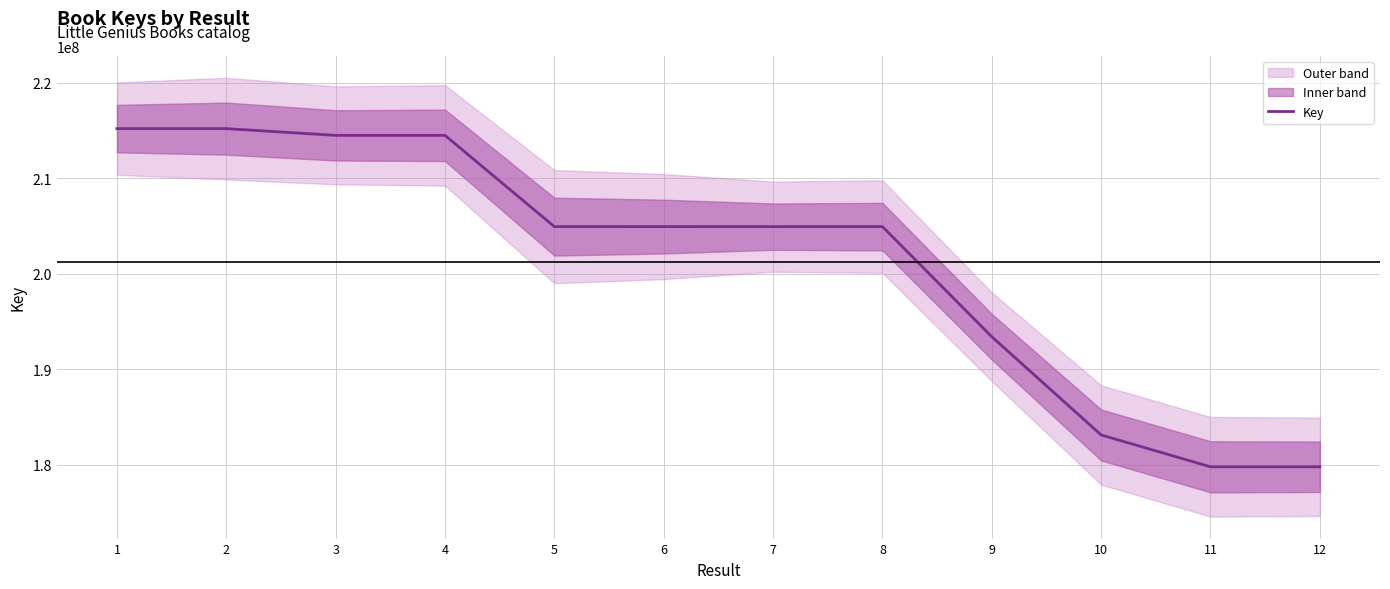

Reading right to left, what are all the values shown in this chart?

12=179784191	11=179784284	10=183118463	9=193400806	8=204930622	7=204927776	6=204933142	5=204928804	4=214484057	3=214484304	2=215188698	1=215189309